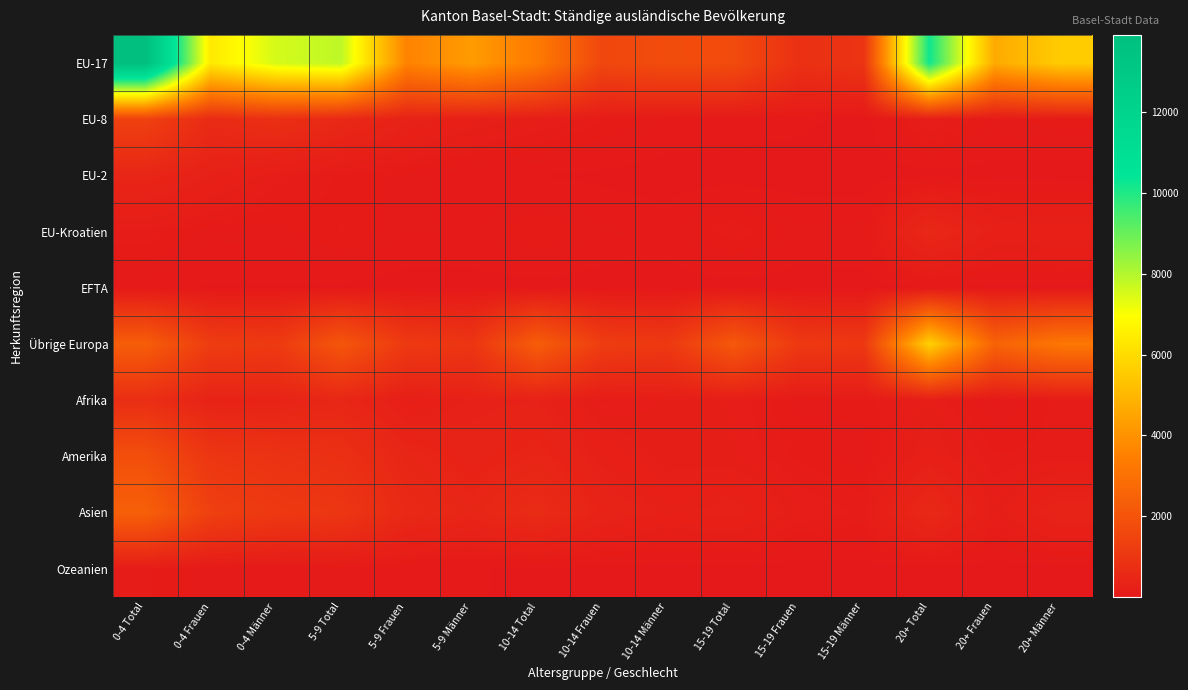

At which category is the sum across all series the highest?

0-4 Total